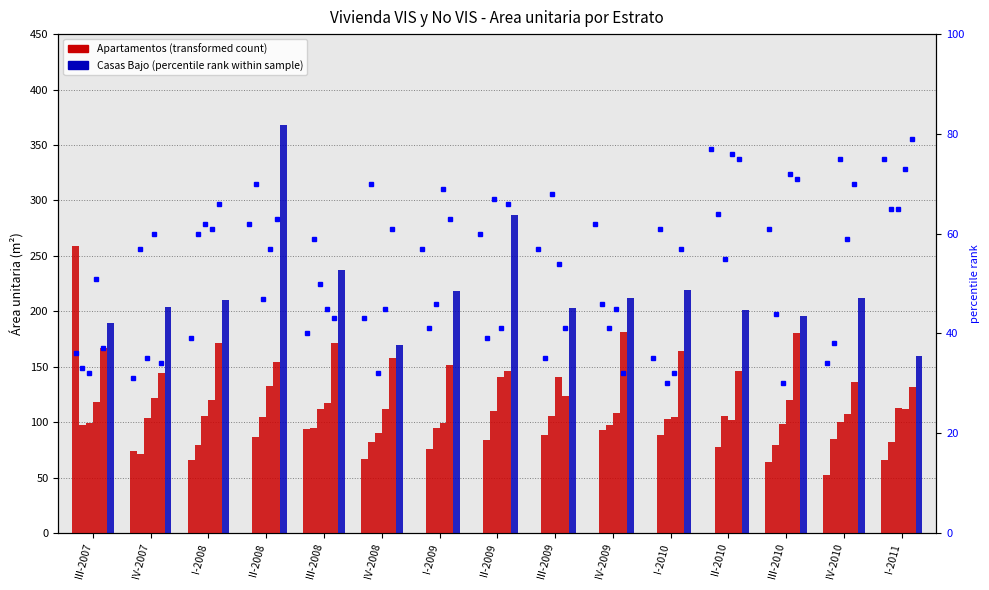

What value does the Apartamentos Medio-bajo series have at II-2009?

84